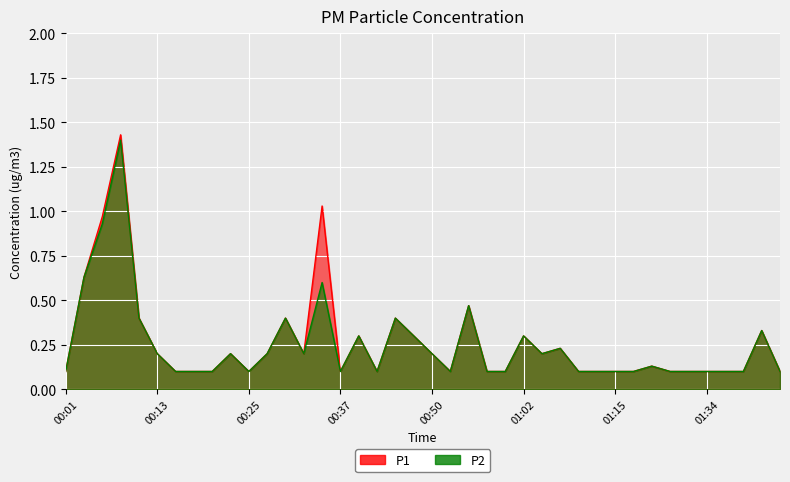

Reading left to right, extract all data points from this chart.

P1: 00:01=0.1	00:03=0.6	00:05=1.0	00:08=1.4	00:10=0.4	00:13=0.2	00:15=0.1	00:18=0.1	00:20=0.1	00:23=0.2	00:25=0.1	00:28=0.2	00:30=0.4	00:32=0.2	00:35=1.0	00:37=0.1	00:40=0.3	00:42=0.1	00:45=0.4	00:47=0.3	00:50=0.2	00:52=0.1	00:55=0.5	00:57=0.1	01:00=0.1	01:02=0.3	01:05=0.2	01:07=0.2	01:10=0.1	01:13=0.1	01:15=0.1	01:18=0.1	01:27=0.1	01:29=0.1	01:32=0.1	01:34=0.1	01:37=0.1	01:39=0.1	01:42=0.3	01:44=0.1
P2: 00:01=0.1	00:03=0.6	00:05=0.9	00:08=1.4	00:10=0.4	00:13=0.2	00:15=0.1	00:18=0.1	00:20=0.1	00:23=0.2	00:25=0.1	00:28=0.2	00:30=0.4	00:32=0.2	00:35=0.6	00:37=0.1	00:40=0.3	00:42=0.1	00:45=0.4	00:47=0.3	00:50=0.2	00:52=0.1	00:55=0.5	00:57=0.1	01:00=0.1	01:02=0.3	01:05=0.2	01:07=0.2	01:10=0.1	01:13=0.1	01:15=0.1	01:18=0.1	01:27=0.1	01:29=0.1	01:32=0.1	01:34=0.1	01:37=0.1	01:39=0.1	01:42=0.3	01:44=0.1